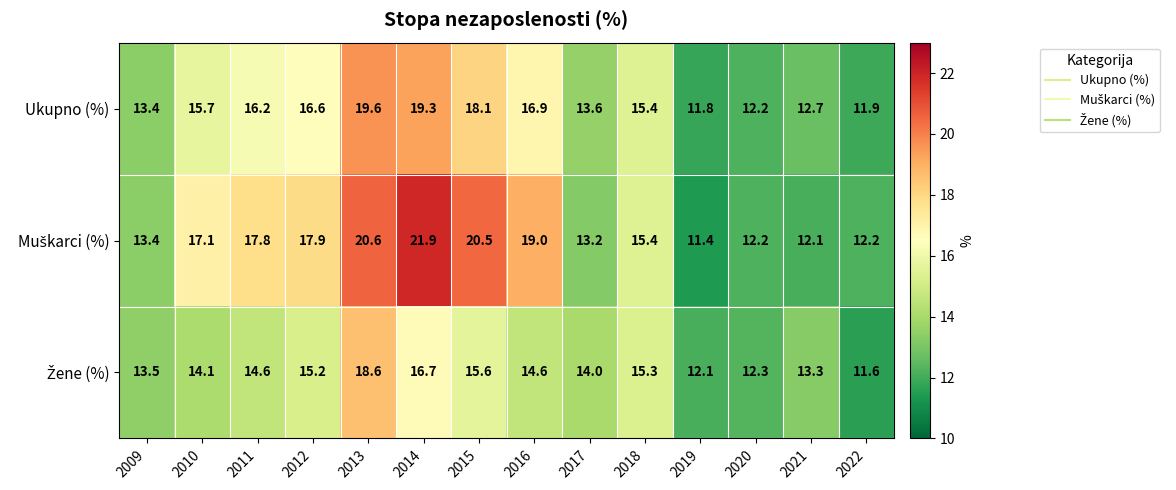

Where is Ukupno (%) nearest to the value 15?

2018